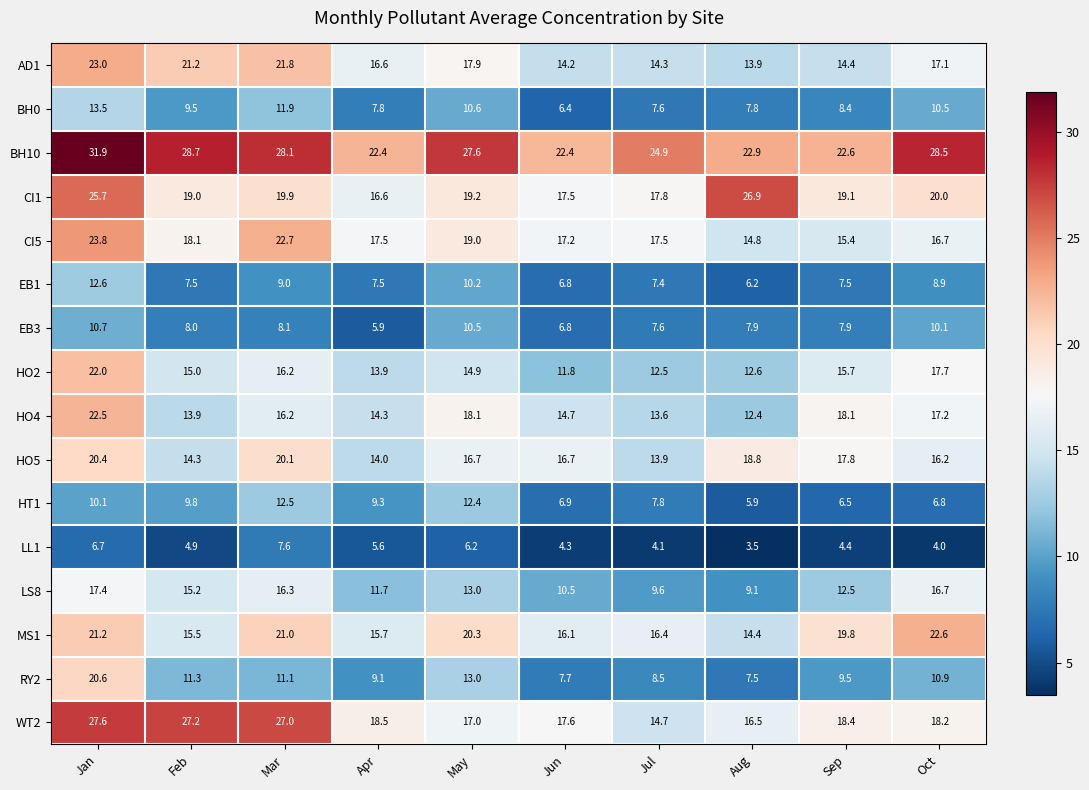

What is the total value across all series at Feb?

239.1